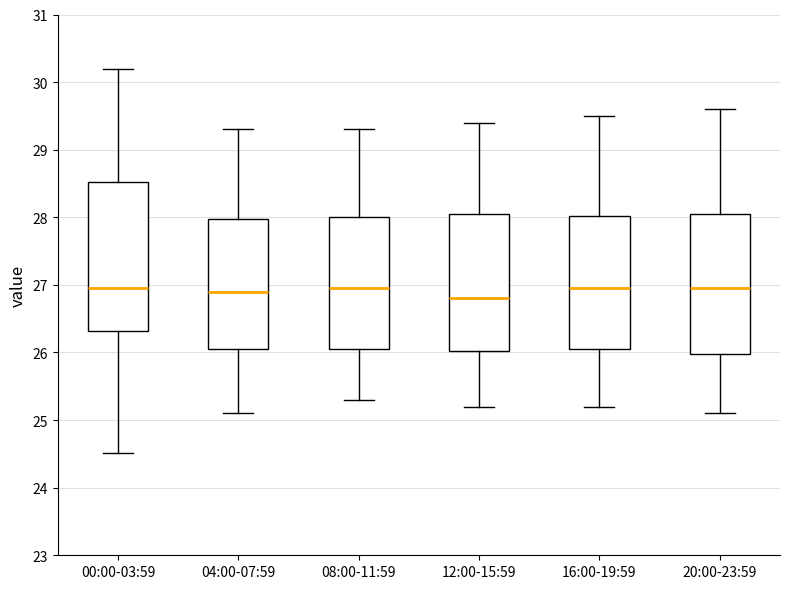

Where does the lower whisker of the box for 20:00-23:59 end on the y-axis? The values are not printed on the chart, so give them approximately, as read against the axis.

25.1